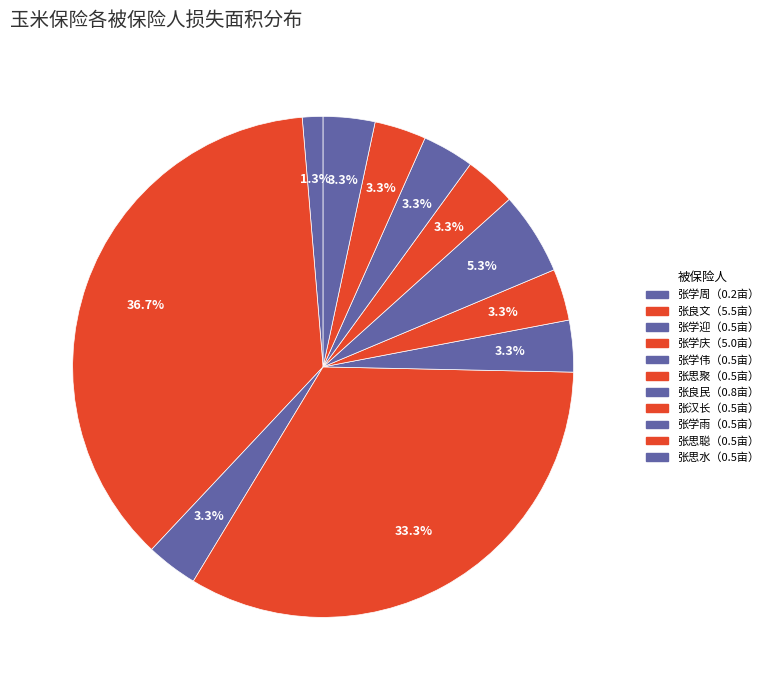

Which slice is the smallest?

张学周